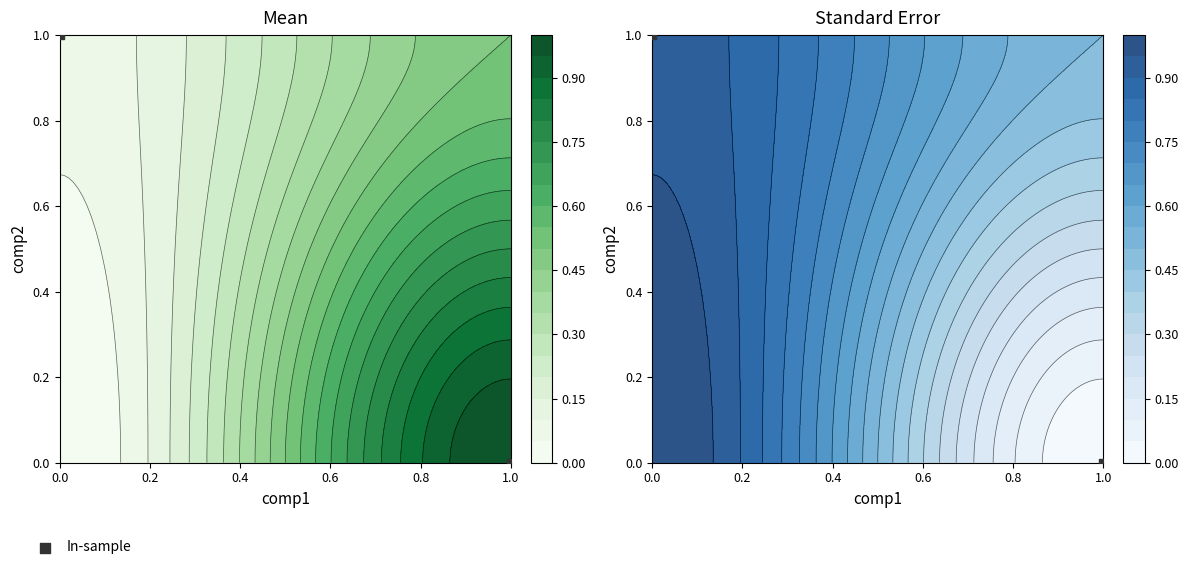

What is the difference between the values at 0.0 and 1.0?

1.0